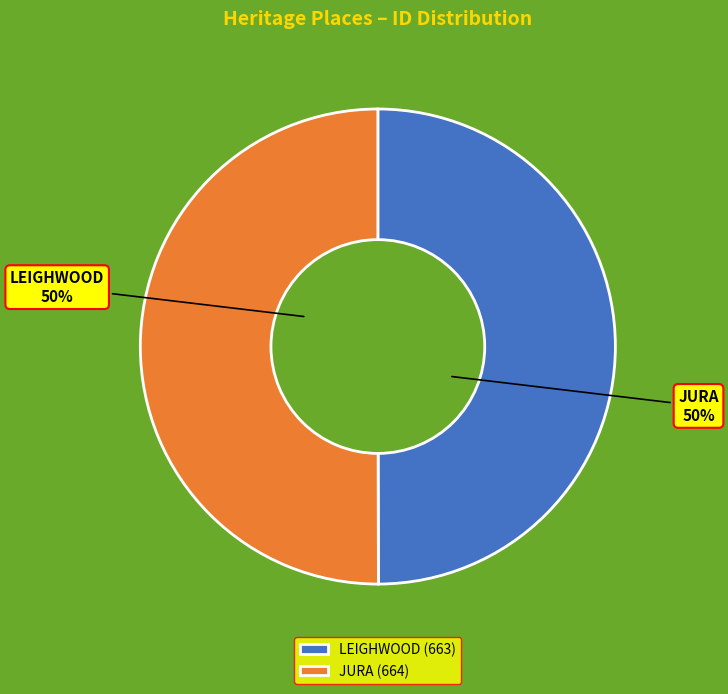

How many segments does this pie chart have?

2